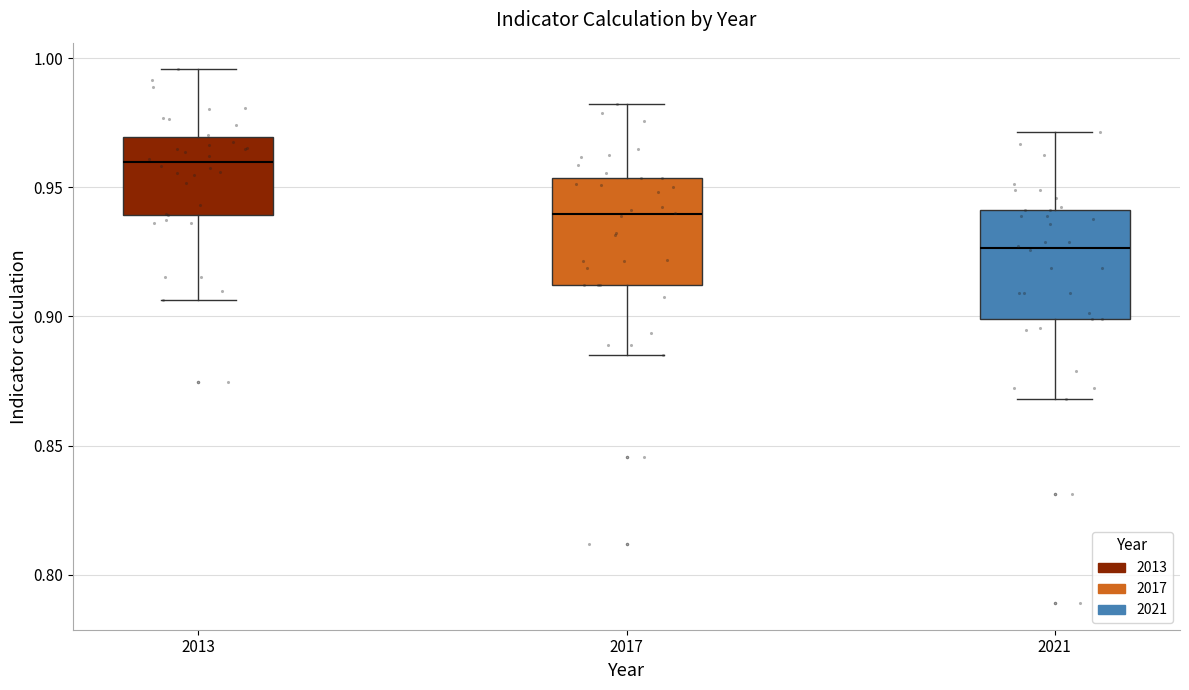

Reading left to right, read every box against the y-axis: the position of its median line, the range the box covers, and the ends of its whiskers. The values are not printed on the chart, so give them approximately, as read against the axis.

2013: median 0.960, box 0.940 to 0.970, whiskers 0.905 to 0.995
2017: median 0.940, box 0.910 to 0.955, whiskers 0.885 to 0.980
2021: median 0.925, box 0.900 to 0.940, whiskers 0.870 to 0.970